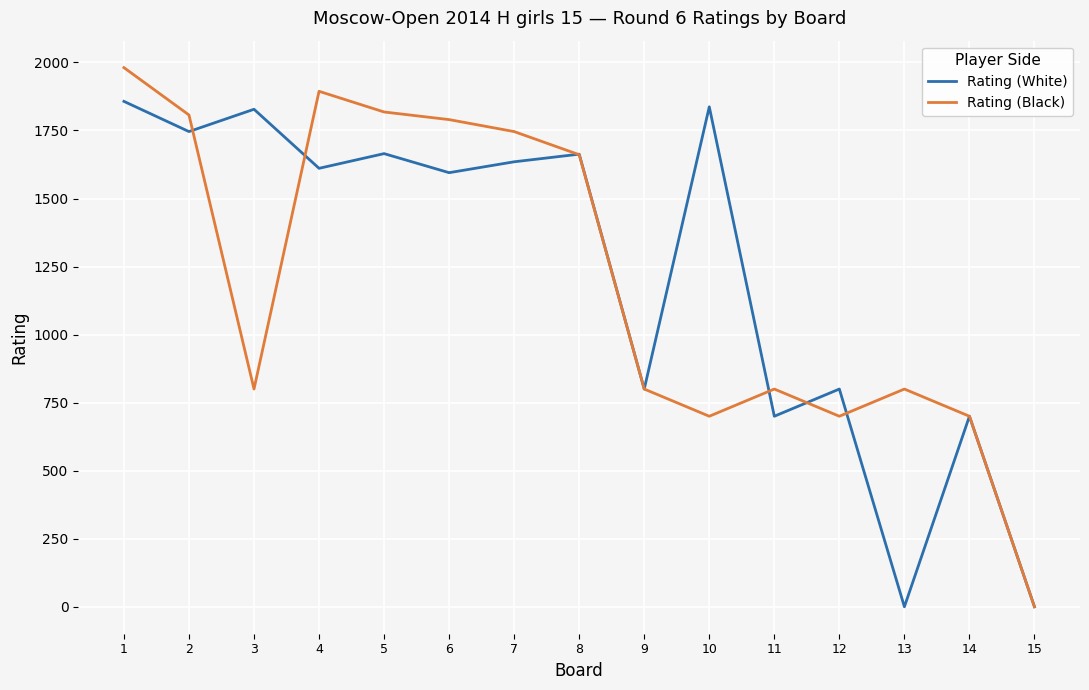

True or false: Rating (Black) and Rating (White) cross at least once.

True